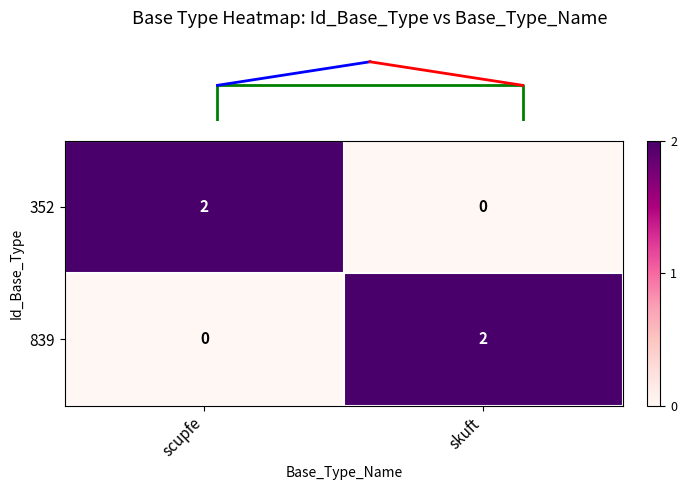

Reading left to right, extract all data points from this chart.

352: scupfe=2	skuft=0
839: scupfe=0	skuft=2